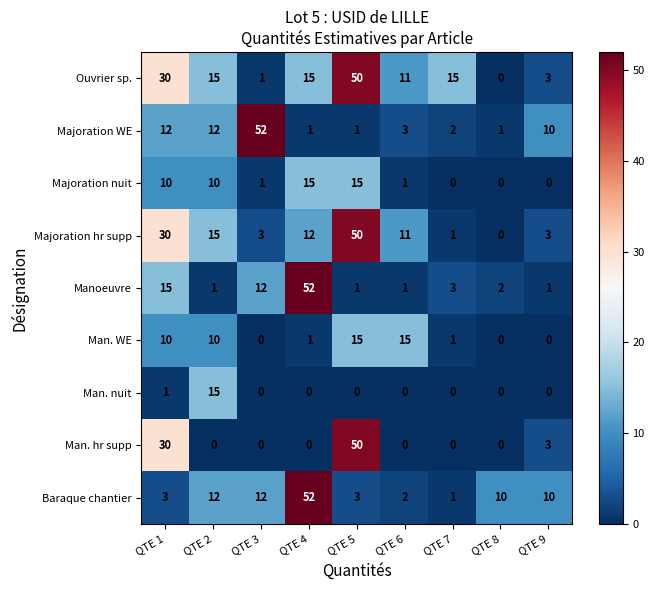

Read the Man. WE value at QTE 5, to the nearest 10.

20